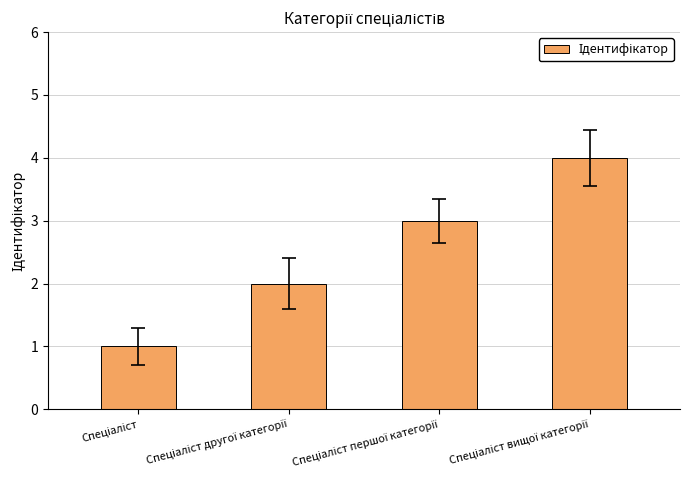

What is the value of the 1st bar from the left?

1